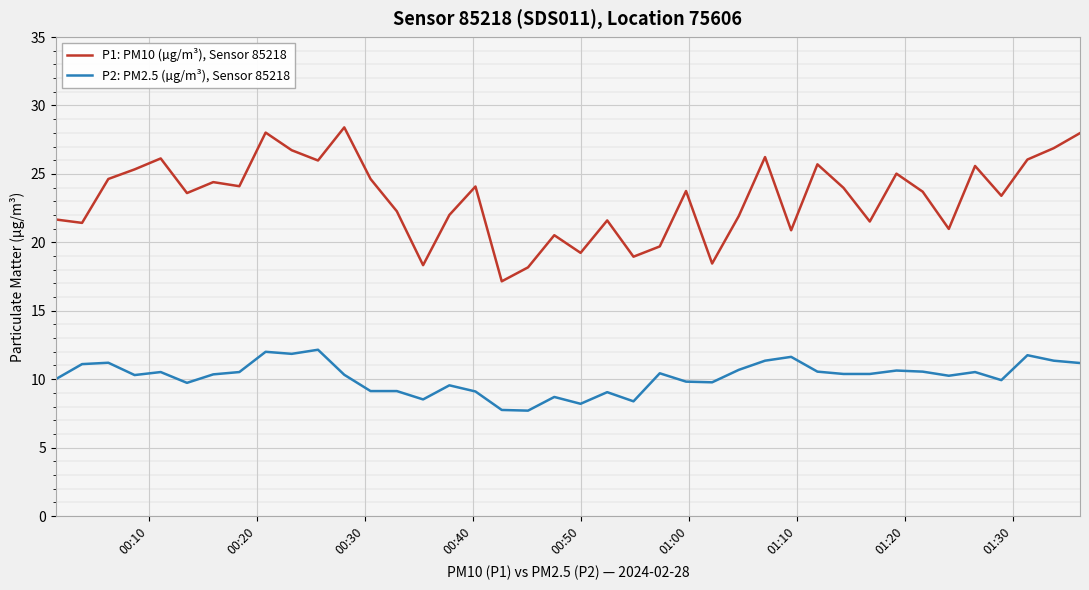

True or false: P1: PM10 (µg/m³), Sensor 85218 and P2: PM2.5 (µg/m³), Sensor 85218 intersect in this chart.

False